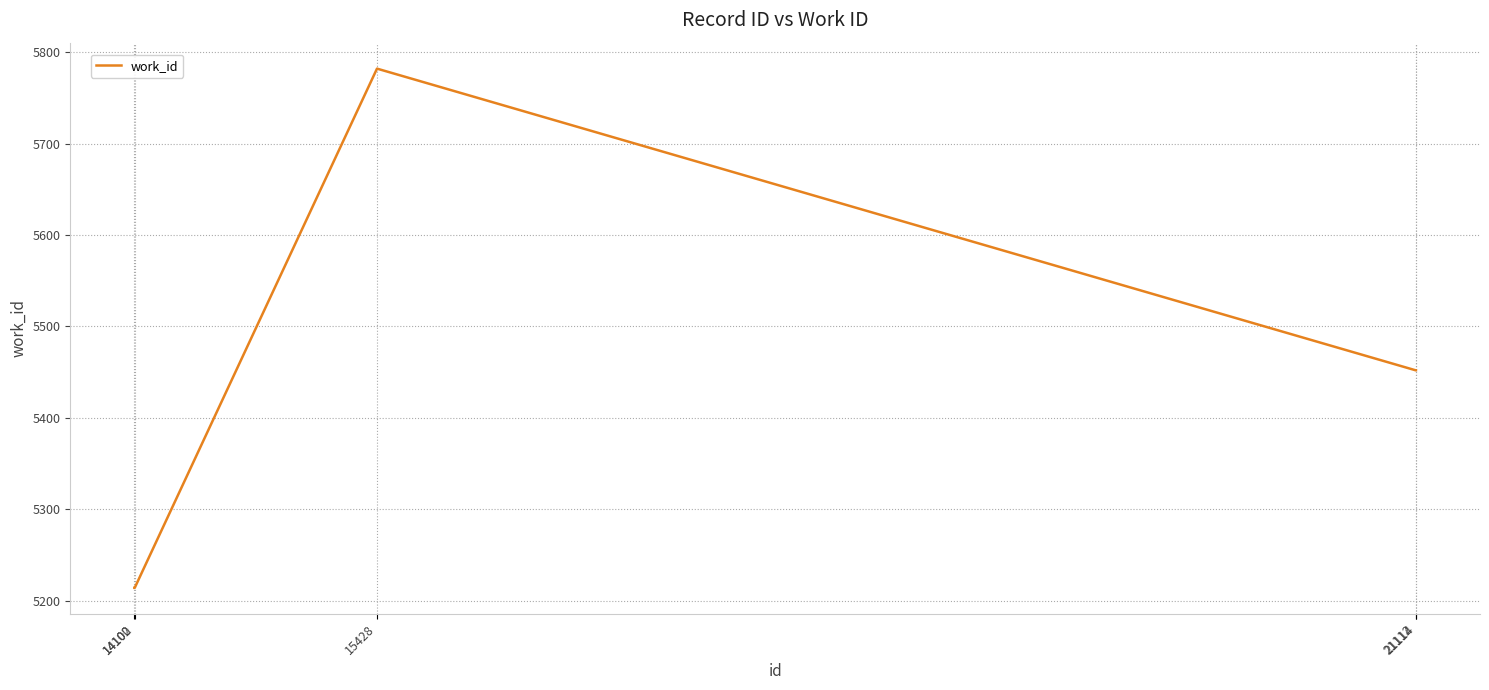

Which category has the highest value across all series?

15428